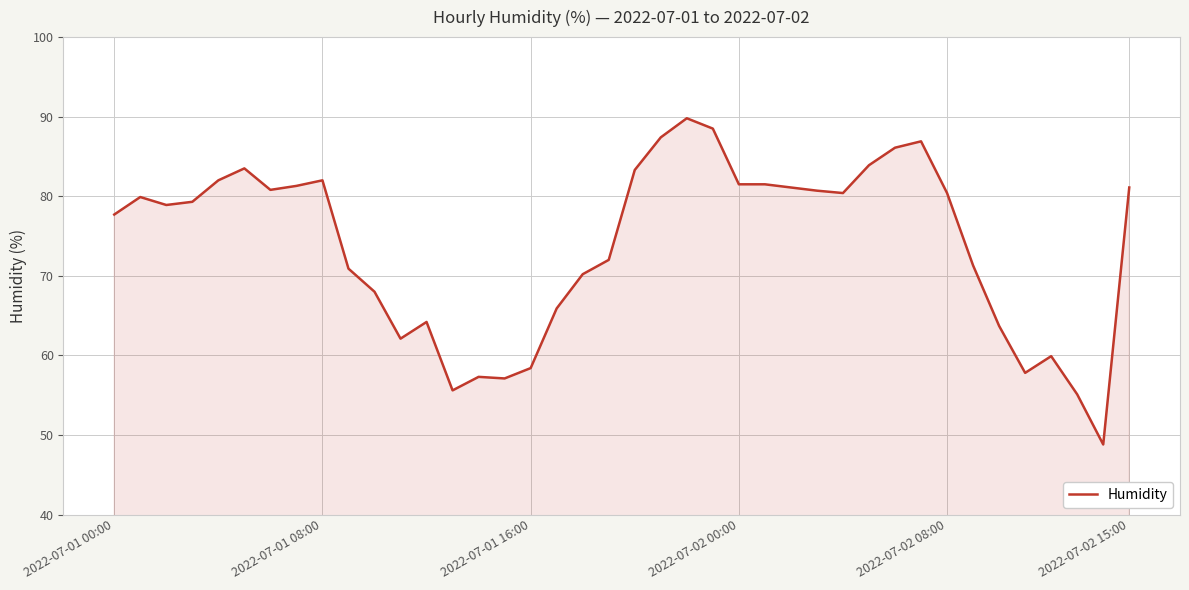

What is the difference between the maximum and minimum values?

41.0